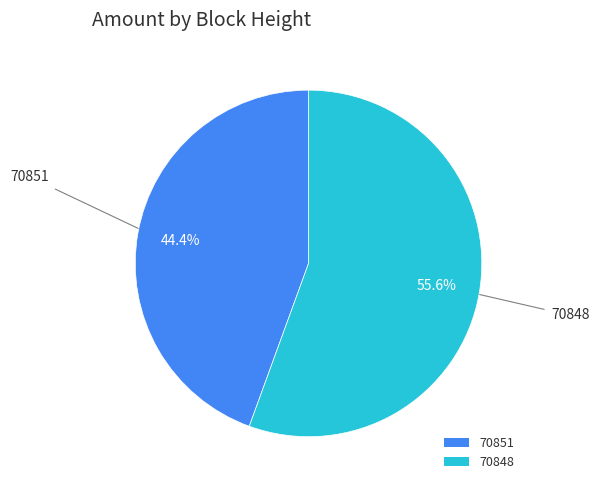

Is there a majority slice in this chart?

Yes